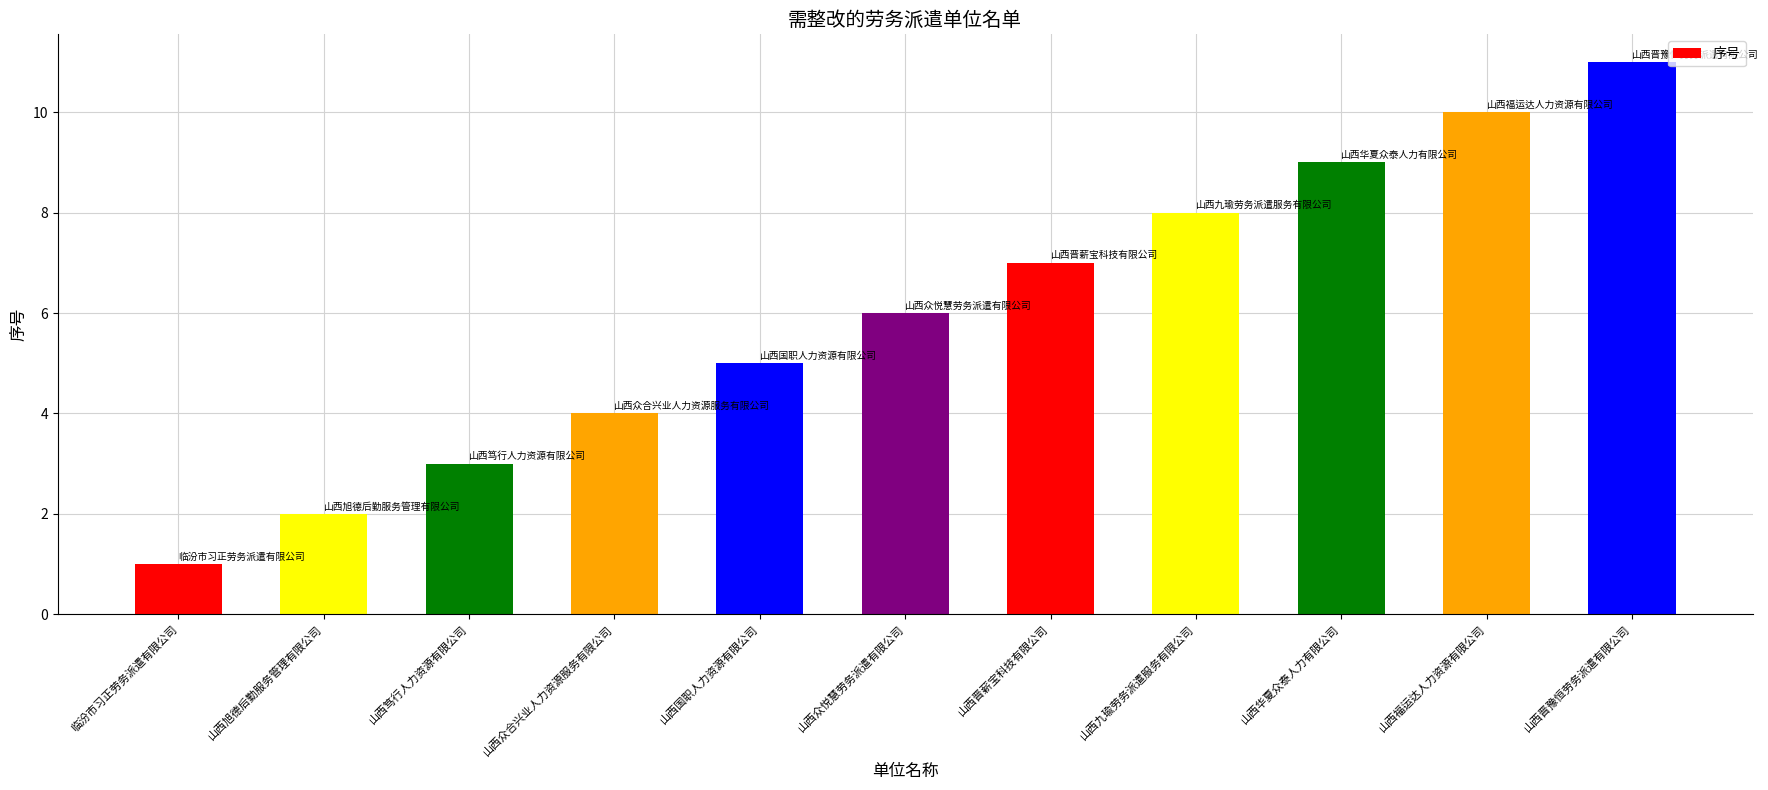

How many values are between 3 and 9?

7